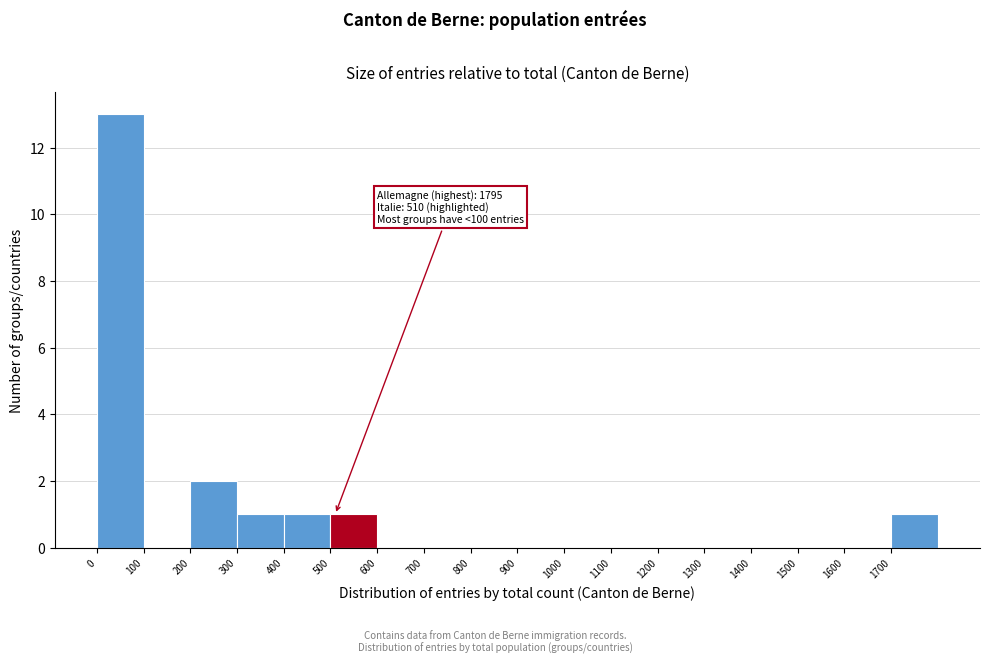

Over which range of the x-axis is the bar tallest?

0 to 100